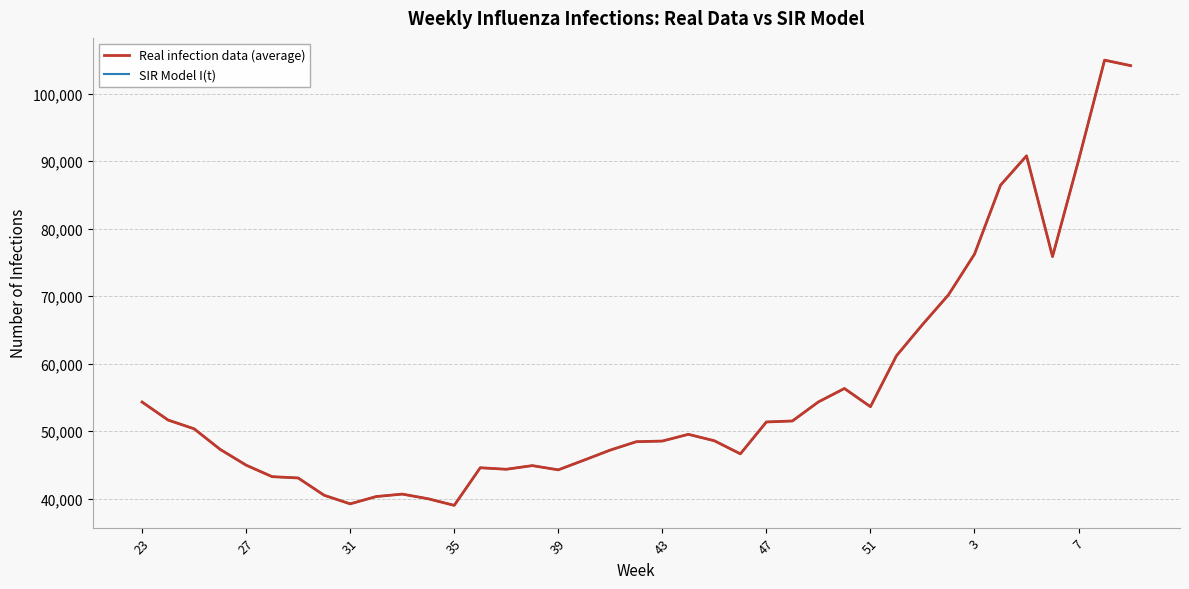

At how many categories does at least one series exceed 93005?

2